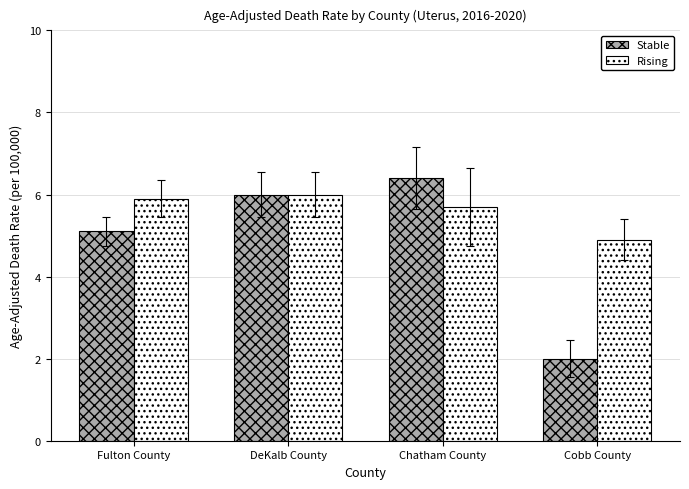

What is the difference between the highest and lowest values at Fulton County?

0.8